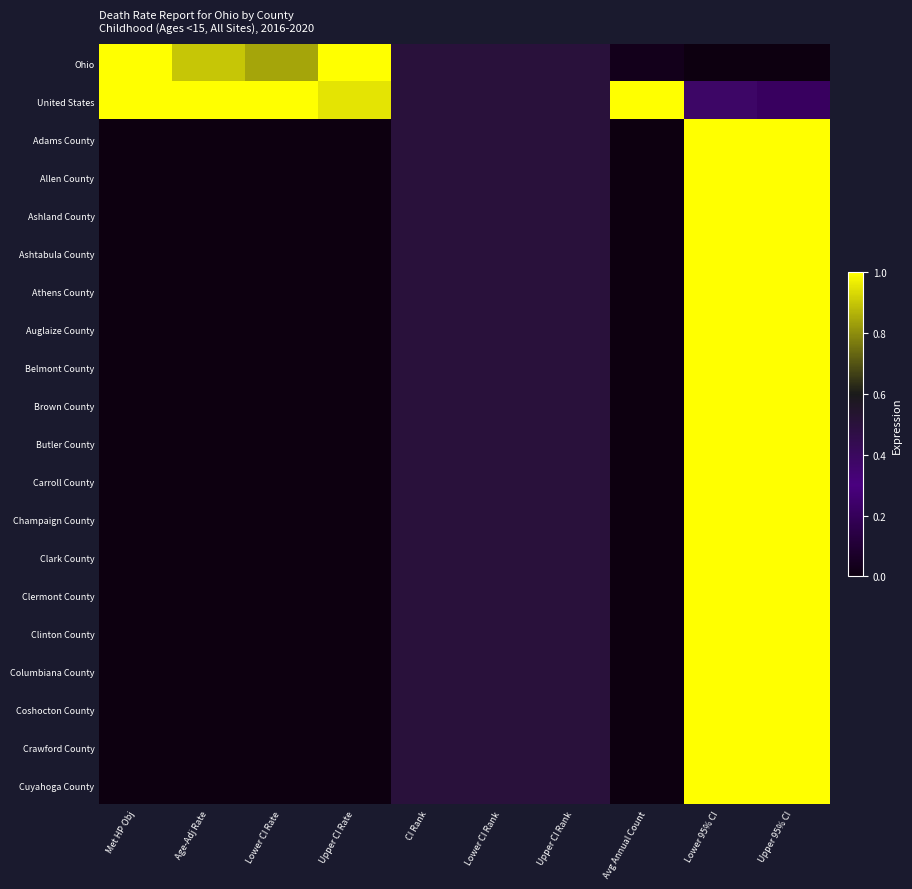

How many data points does each series have?

10